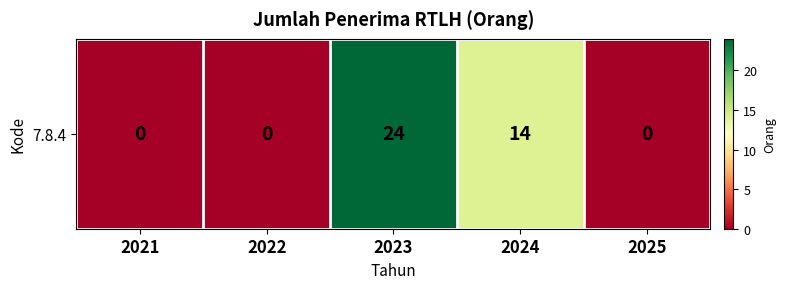

List the labels in order of value, smallest first.

2021, 2022, 2025, 2024, 2023